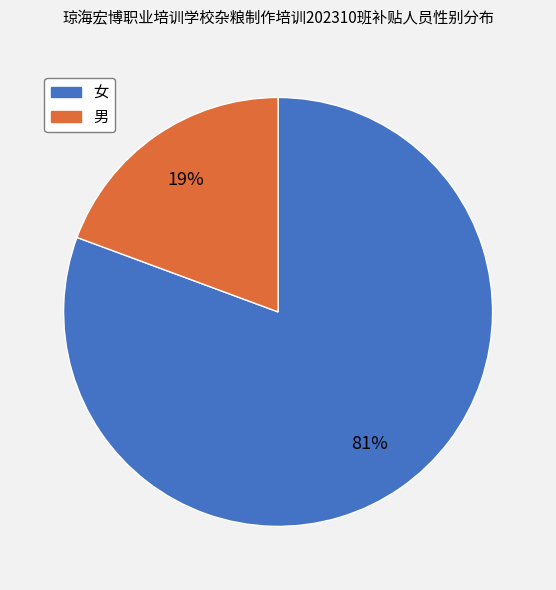

Do 男 and 女 together represent more than half of the pie?

Yes